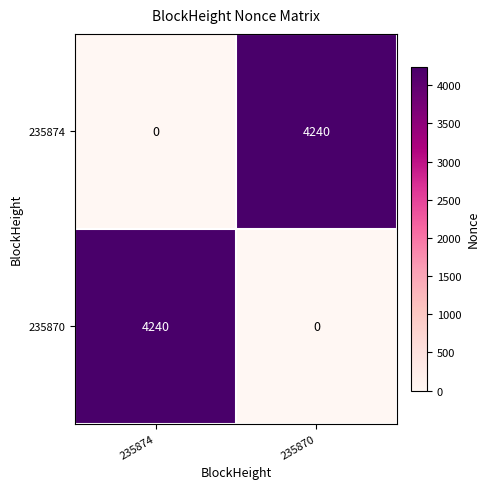

Reading left to right, list all the values displayed in this chart.

235874: 235874=0	235870=4240
235870: 235874=4240	235870=0